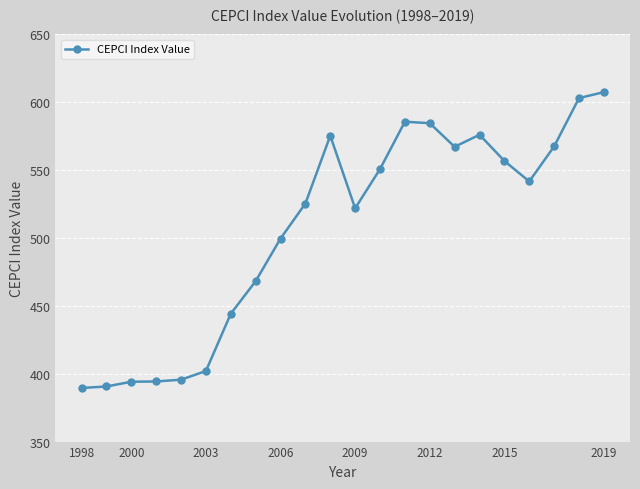

What is the minimum value shown in the chart?

389.5